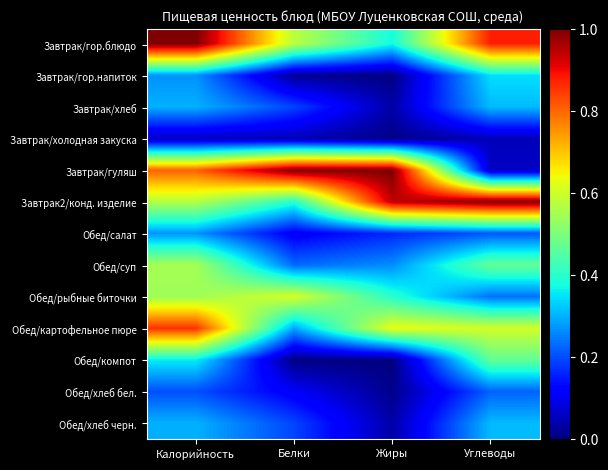

Reading left to right, what are all the values shown in this chart?

Завтрак/гор.блюдо: Калорийность=1.0	Белки=0.6	Жиры=0.4	Углеводы=0.9
Завтрак/гор.напиток: Калорийность=0.3	Белки=0.0	Жиры=0.0	Углеводы=0.3
Завтрак/хлеб: Калорийность=0.3	Белки=0.2	Жиры=0.0	Углеводы=0.3
Завтрак/холодная закуска: Калорийность=0.1	Белки=0.0	Жиры=0.0	Углеводы=0.1
Завтрак/гуляш: Калорийность=0.8	Белки=1.0	Жиры=1.0	Углеводы=0.1
Завтрак2/конд. изделие: Калорийность=0.6	Белки=0.4	Жиры=0.9	Углеводы=1.0
Обед/салат: Калорийность=0.3	Белки=0.1	Жиры=0.2	Углеводы=0.2
Обед/суп: Калорийность=0.6	Белки=0.2	Жиры=0.3	Углеводы=0.5
Обед/рыбные биточки: Калорийность=0.5	Белки=0.6	Жиры=0.4	Углеводы=0.2
Обед/картофельное пюре: Калорийность=0.9	Белки=0.3	Жиры=0.6	Углеводы=0.6
Обед/компот: Калорийность=0.4	Белки=0.0	Жиры=0.0	Углеводы=0.5
Обед/хлеб бел.: Калорийность=0.2	Белки=0.1	Жиры=0.0	Углеводы=0.2
Обед/хлеб черн.: Калорийность=0.3	Белки=0.2	Жиры=0.0	Углеводы=0.3